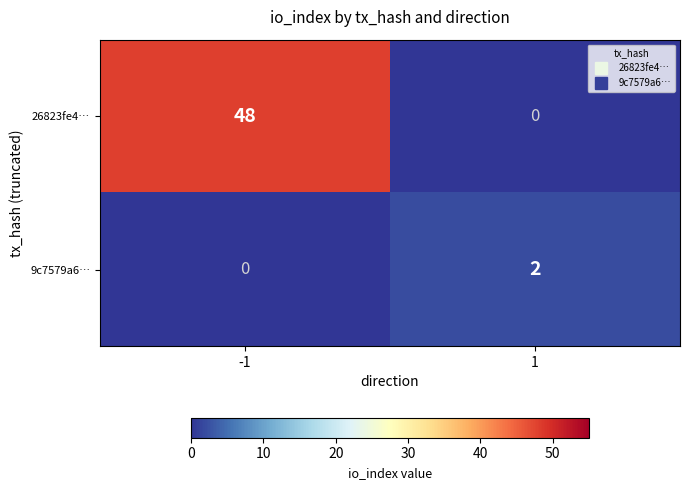

Reading left to right, extract all data points from this chart.

26823fe4…: -1=48	1=0
9c7579a6…: -1=0	1=2